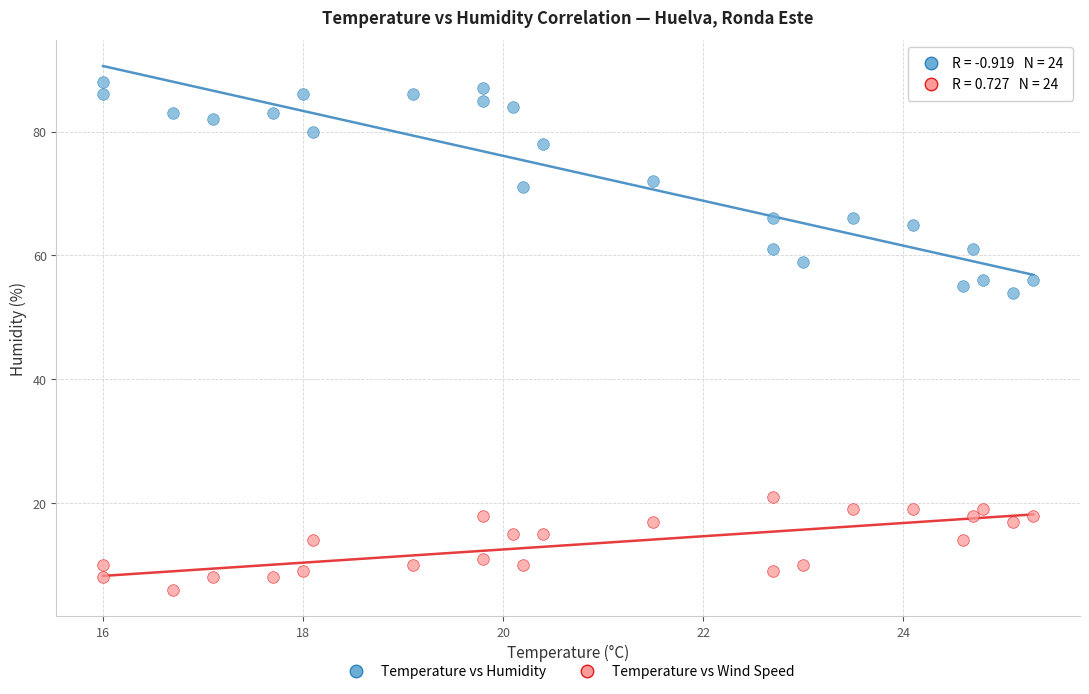

Across all data points, what is the range of Y values (max minus min)?

82